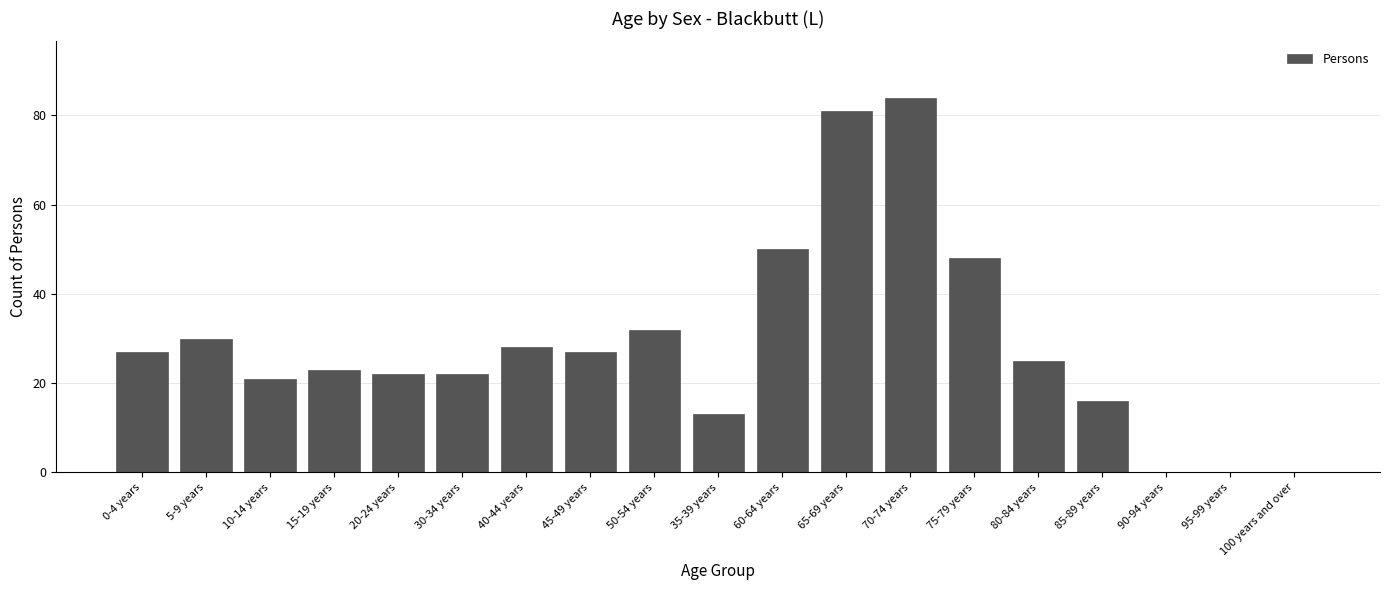

At which label does the data first exceed 25?

0-4 years